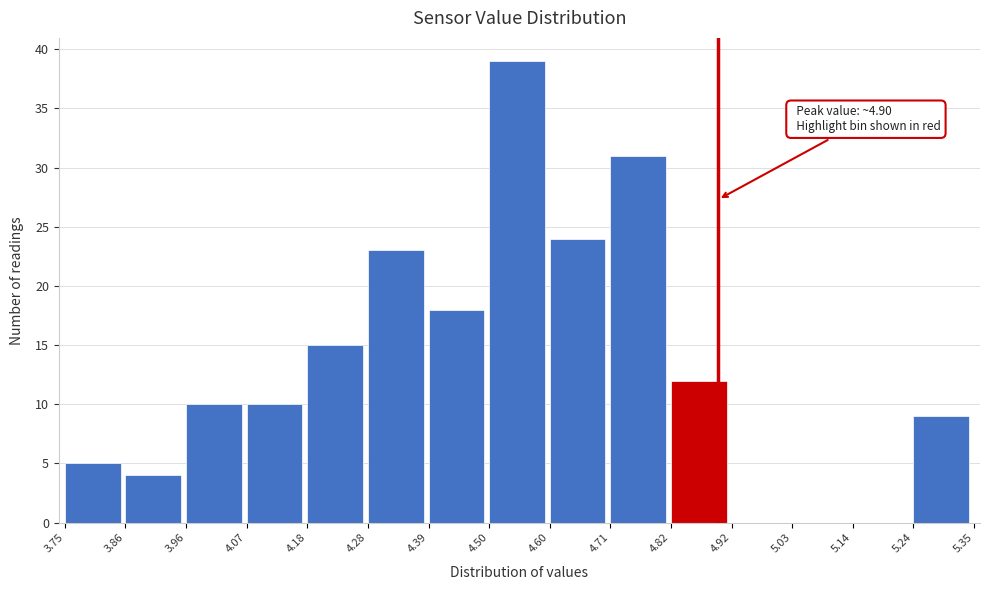

Which range on the x-axis has the tallest bar?

4.50 to 4.60